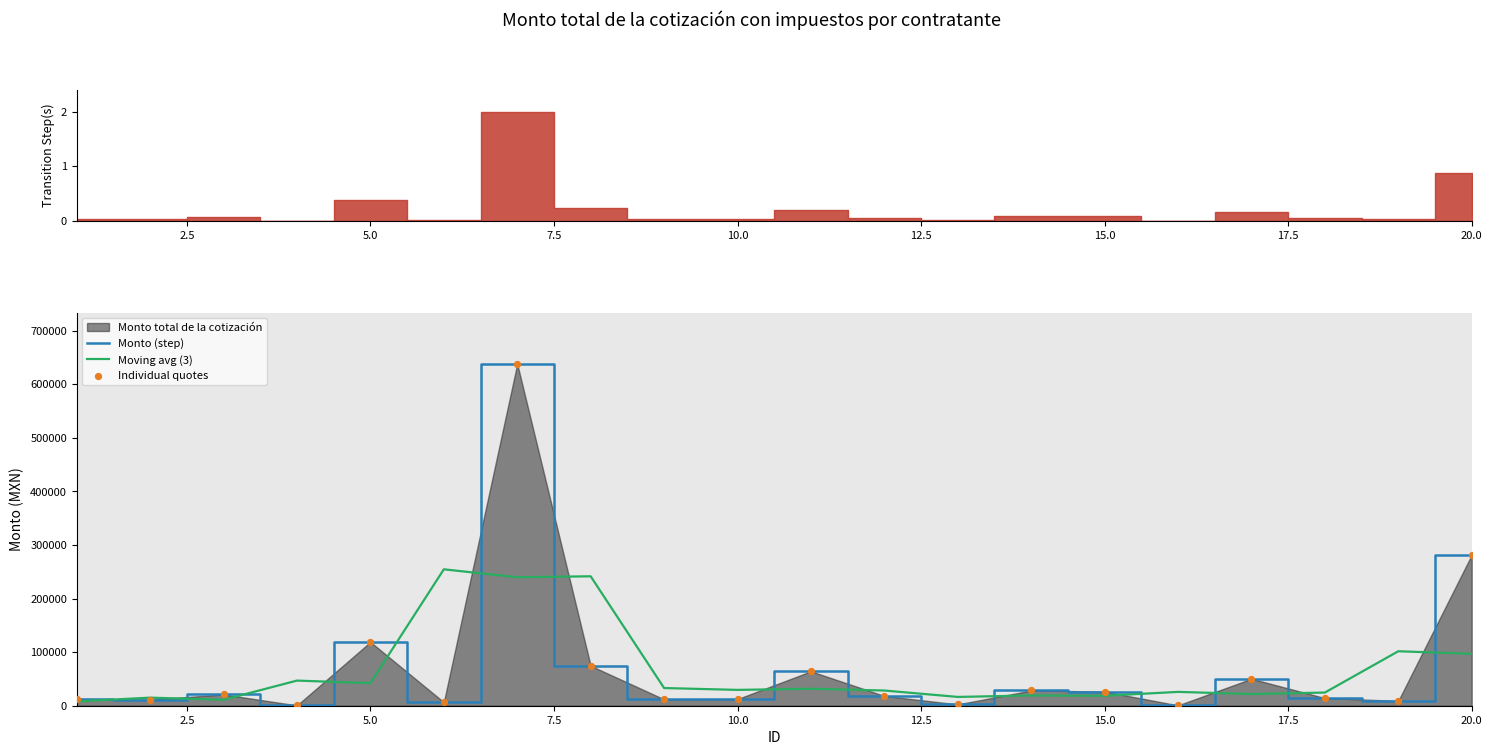

Which series has the widest spread of Y values?

Monto (step)